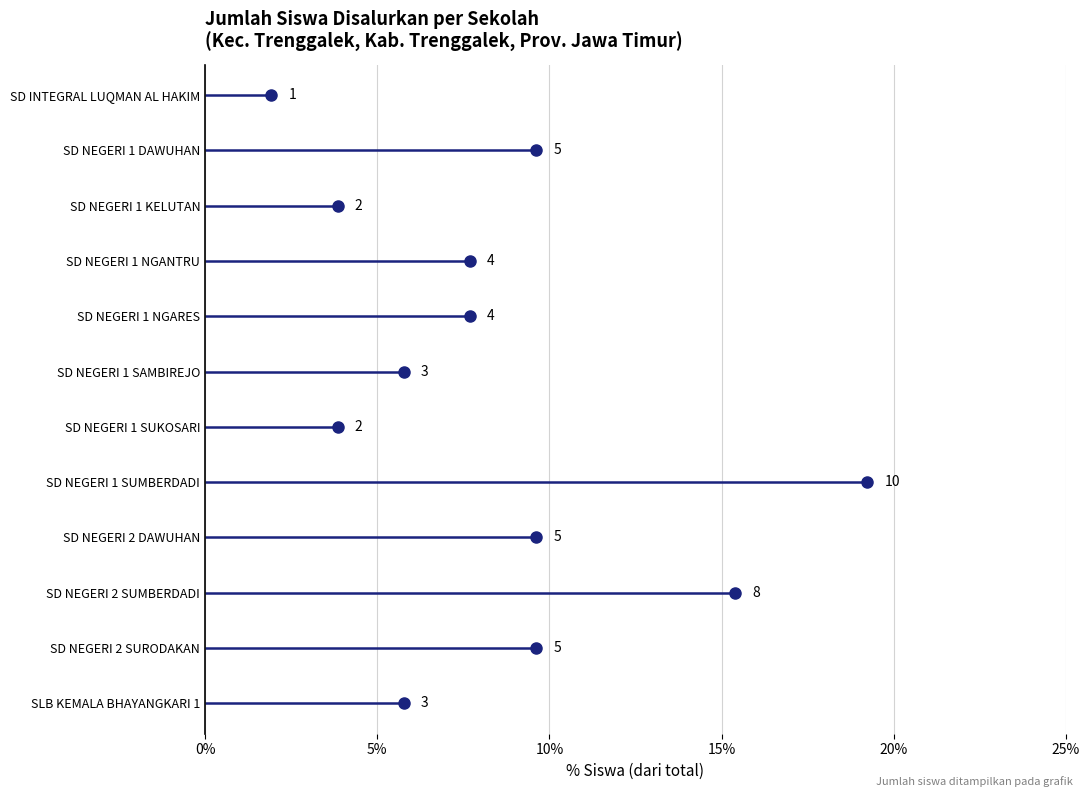

What is the sum of the values at SD NEGERI 1 SAMBIREJO and SD NEGERI 1 DAWUHAN?

8